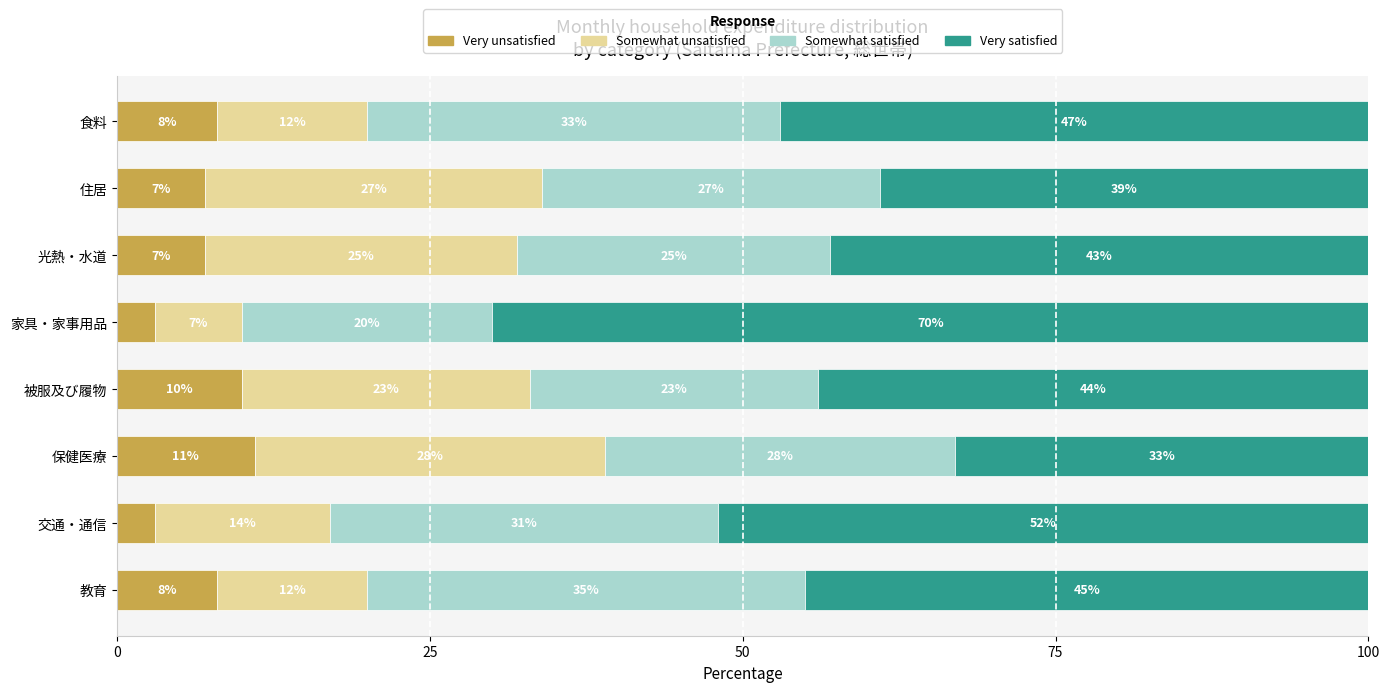

What is the total value across all series at 保健医療?

100